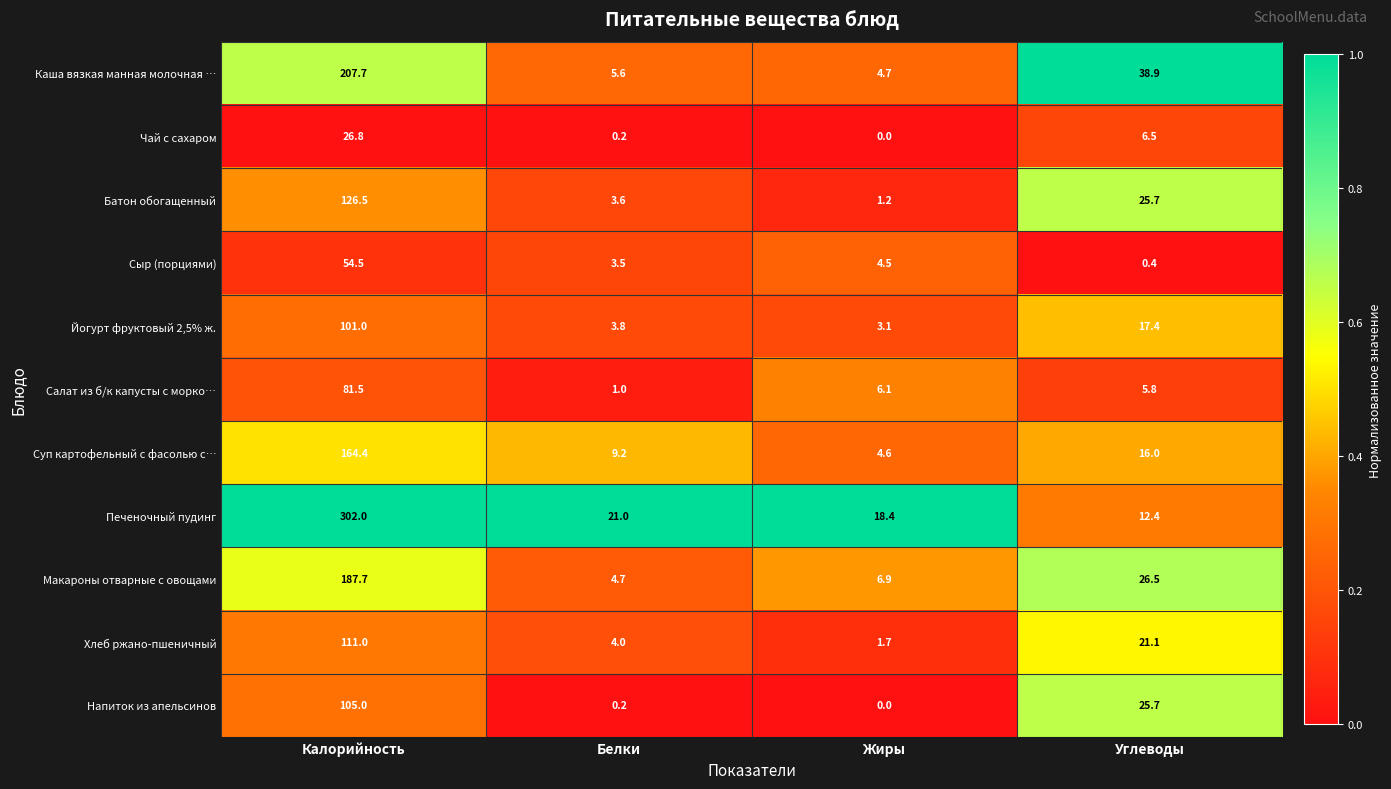

Is it true that Макароны отварные с овощами equals 187.7 at Калорийность?

True